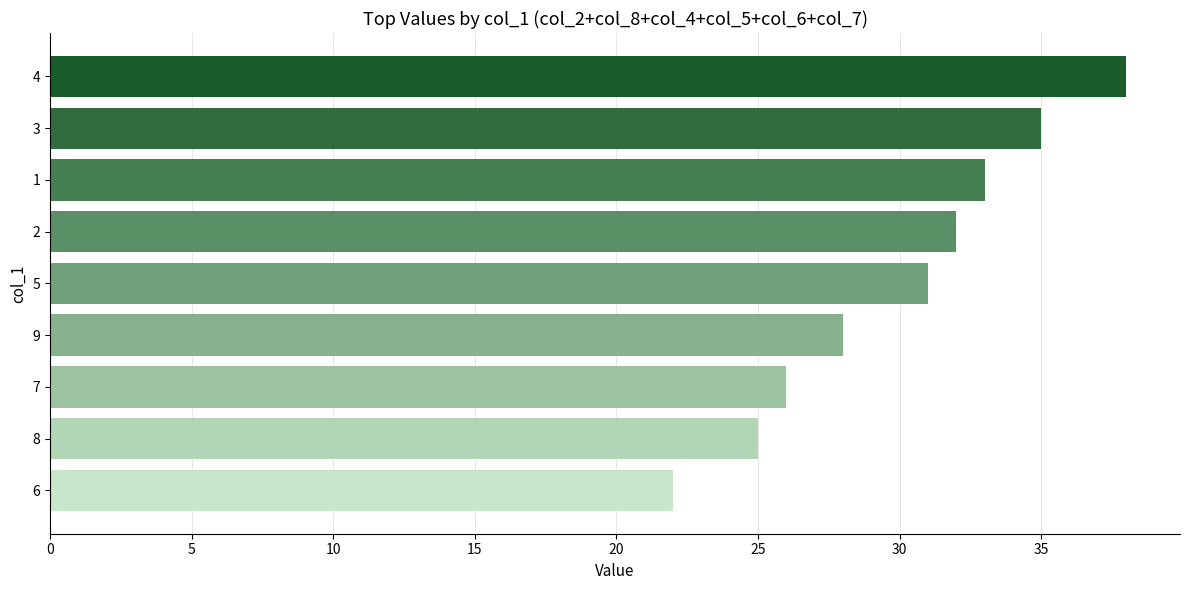

Is it true that the value at 3 is 35?

True